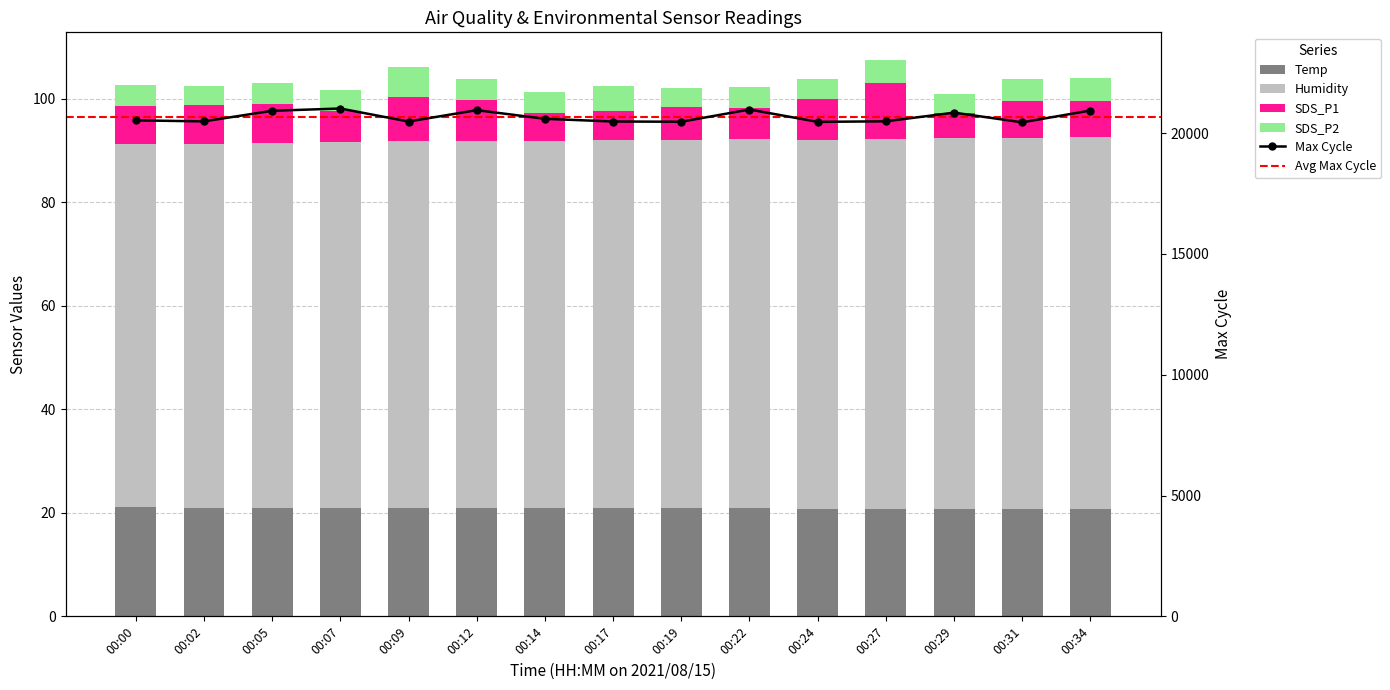

The value of SDS_P2 at 00:14 is 2.4. True or false?

False